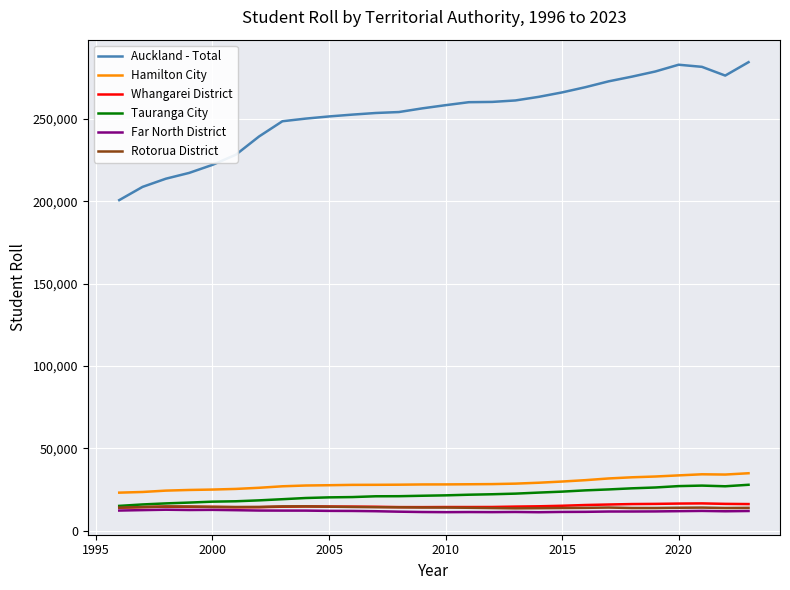

In Hamilton City, how many points are lower than both neighbors (excluding endpoints)?

1